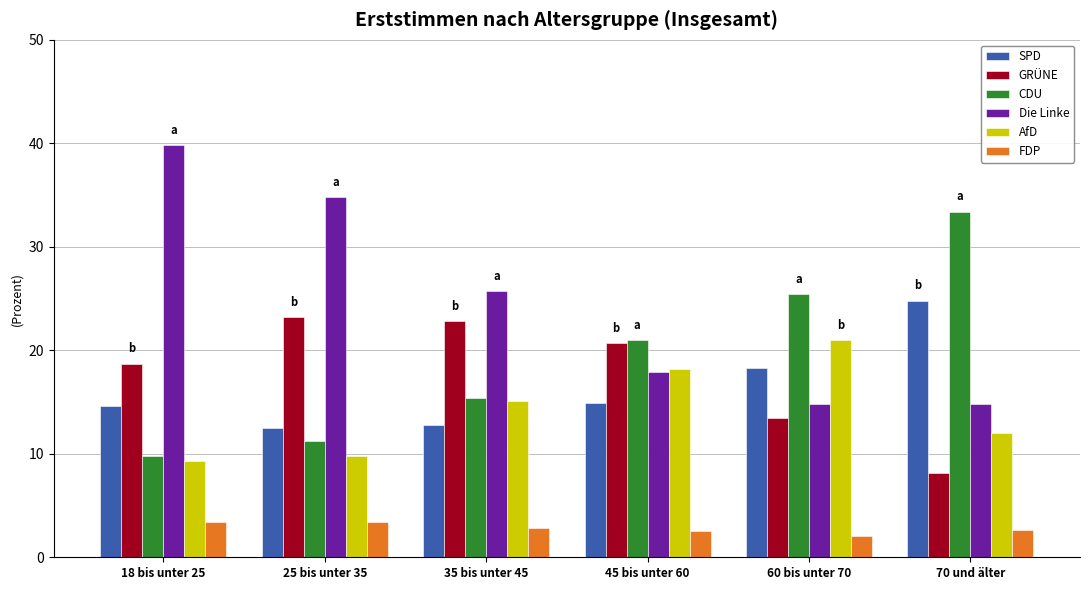

What is the spread (max minus min) of values at 25 bis unter 35?

31.4